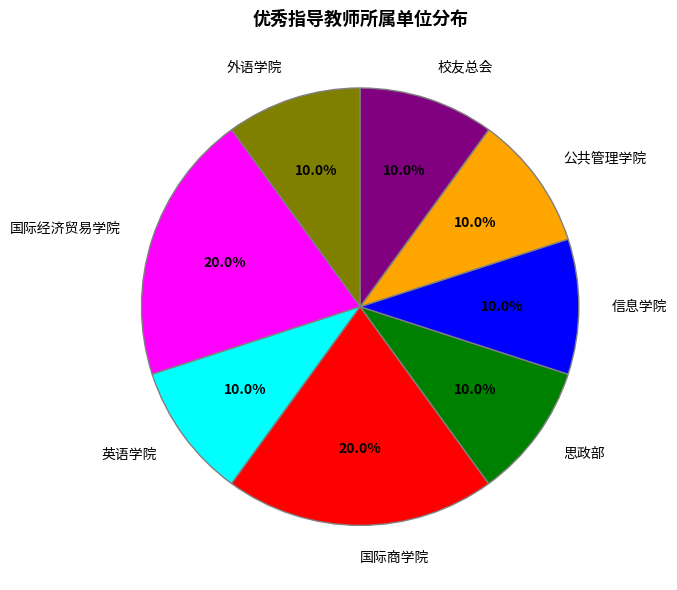

Is there a majority slice in this chart?

No